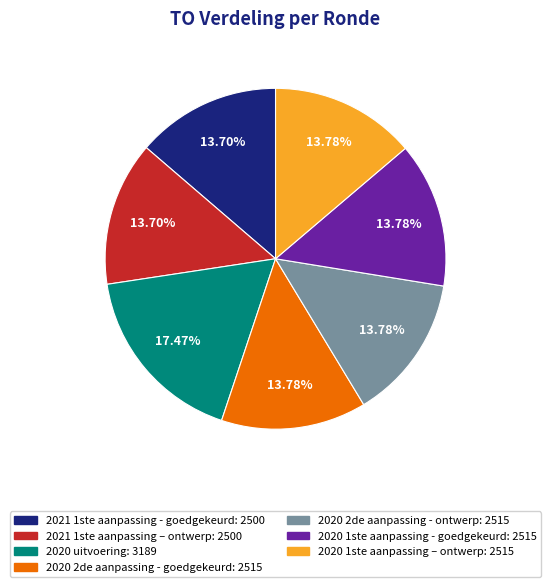

To the nearest percent, what percentage of the pie is 2020 1ste aanpassing – ontwerp?

14%